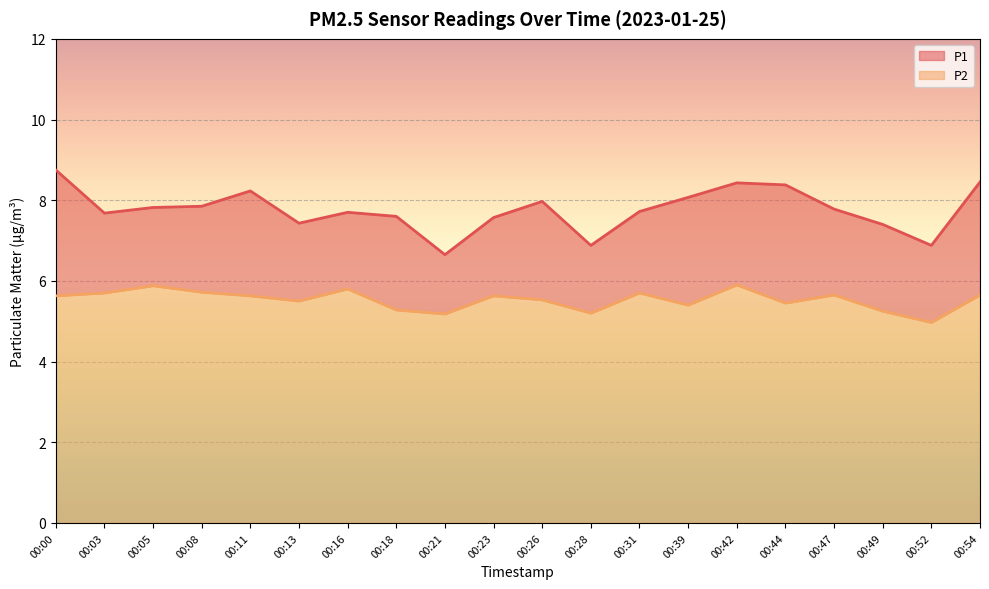

Reading right to left, extract all data points from this chart.

P1: 00:54=8.4	00:52=6.9	00:49=7.4	00:47=7.8	00:44=8.4	00:42=8.4	00:39=8.1	00:31=7.7	00:28=6.9	00:26=8.0	00:23=7.6	00:21=6.7	00:18=7.6	00:16=7.7	00:13=7.4	00:11=8.2	00:08=7.8	00:05=7.8	00:03=7.7	00:00=8.8
P2: 00:54=5.7	00:52=5.0	00:49=5.2	00:47=5.7	00:44=5.5	00:42=5.9	00:39=5.4	00:31=5.7	00:28=5.2	00:26=5.5	00:23=5.6	00:21=5.2	00:18=5.3	00:16=5.8	00:13=5.5	00:11=5.6	00:08=5.7	00:05=5.9	00:03=5.7	00:00=5.6